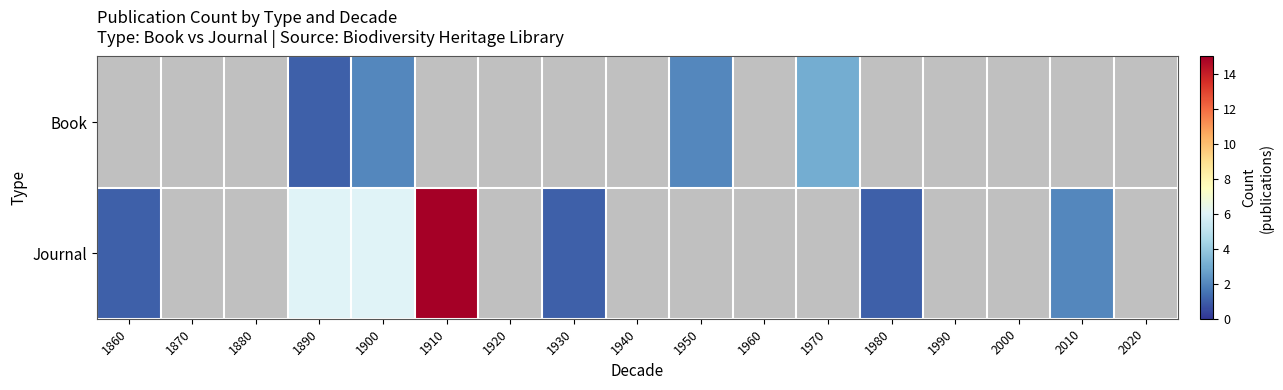

At which category is the sum across all series the highest?

1900